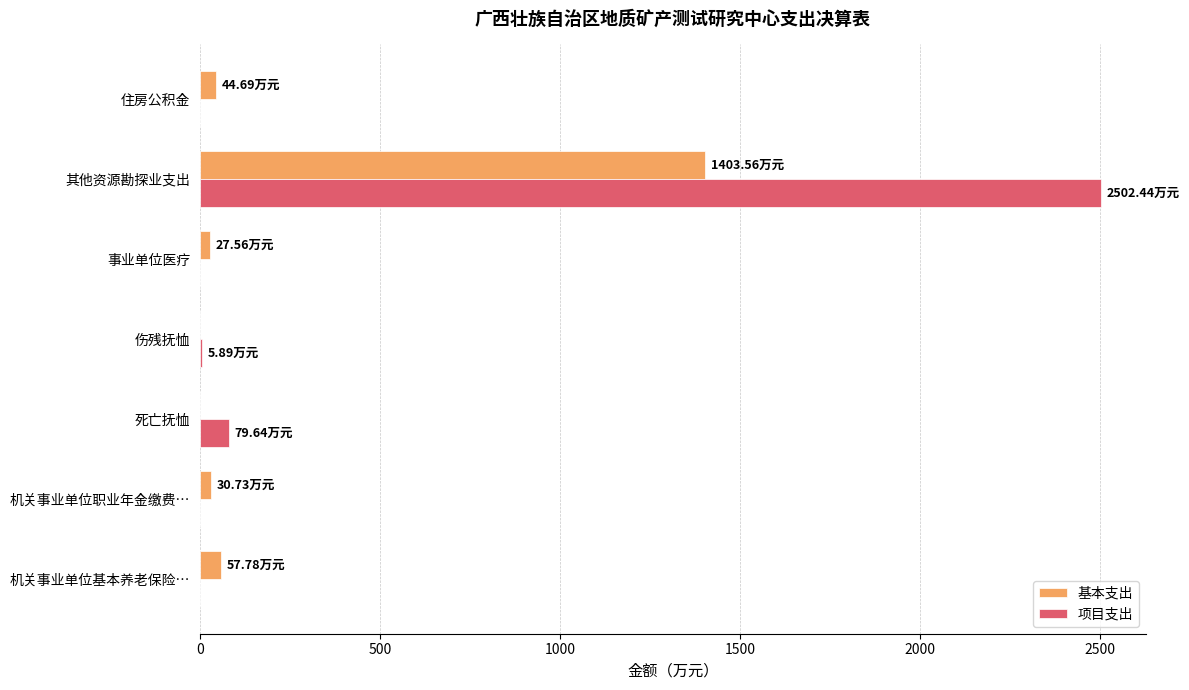

At which label does 项目支出 reach its peak?

其他资源勘探业支出